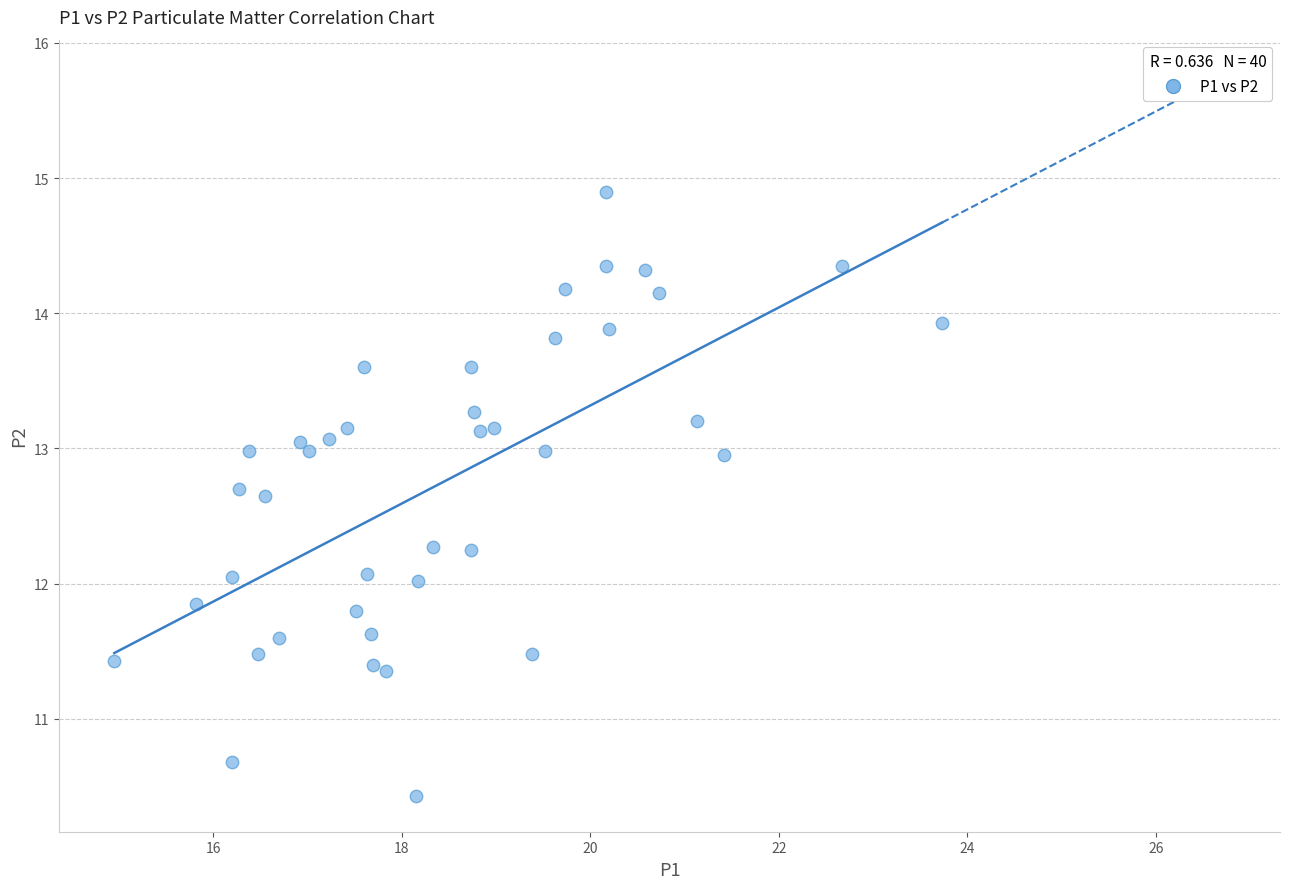

What is the range of X values (max minus min)?

8.8